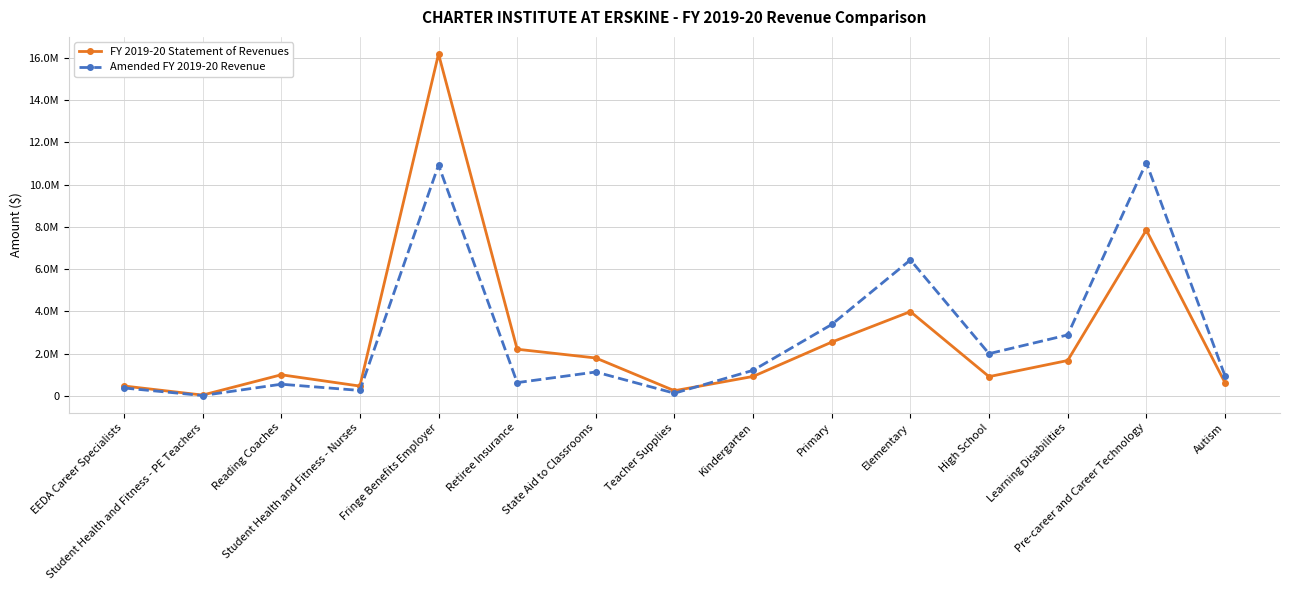

Is the value of Amended FY 2019-20 Revenue at Retiree Insurance greater than the value of FY 2019-20 Statement of Revenues at Reading Coaches?

No